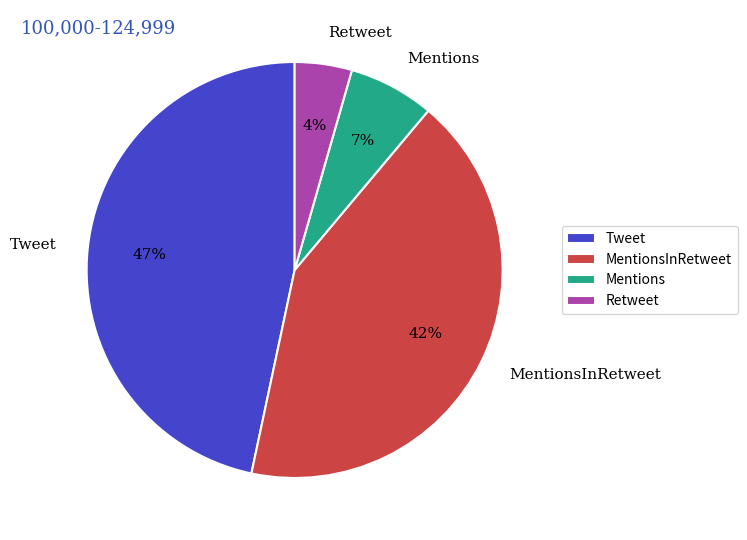

To the nearest percent, what is the combined percentage of Retweet and Tweet?

51%